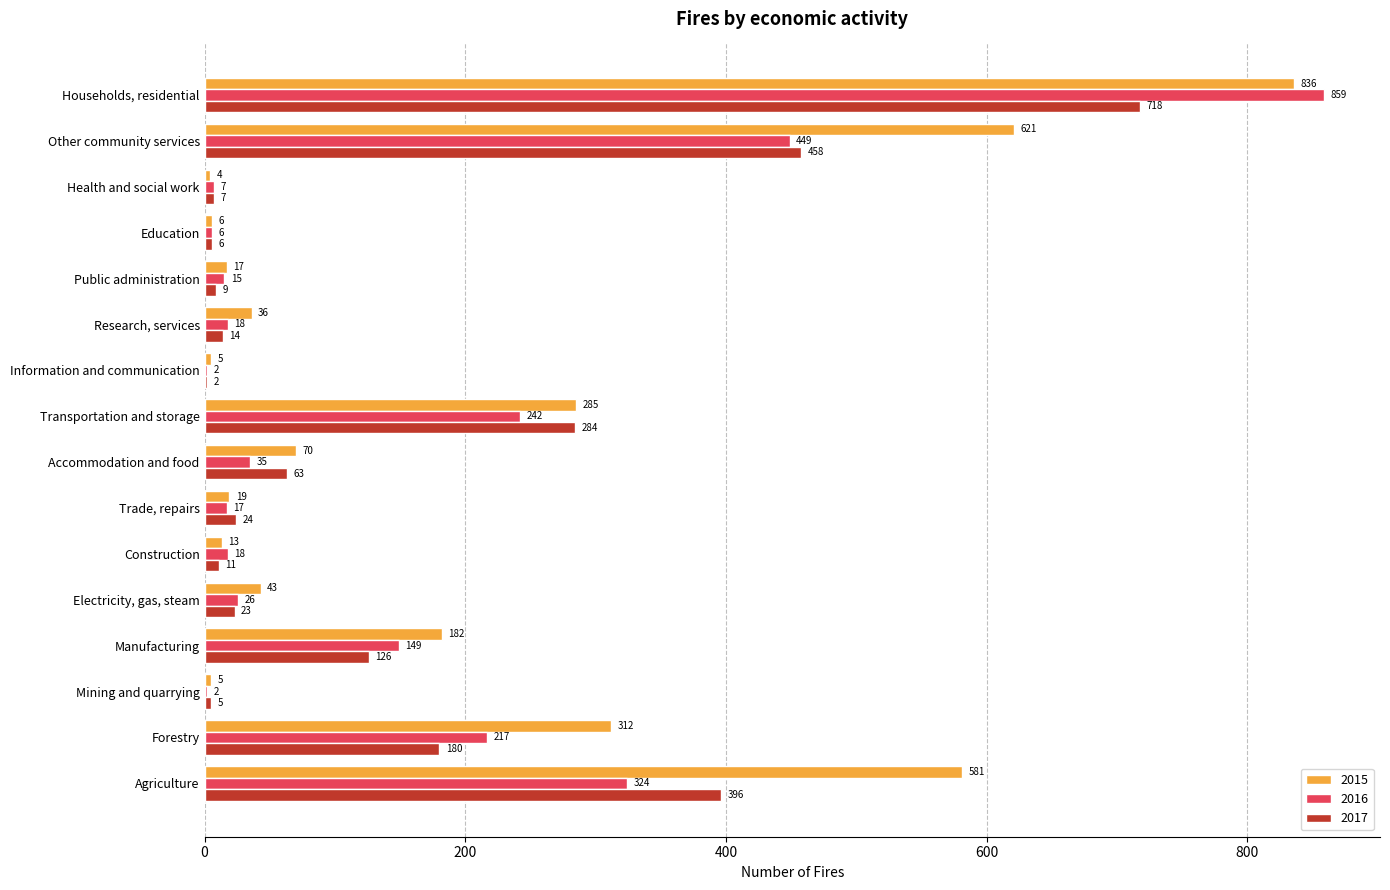

At which label does 2016 reach its peak?

Households, residential